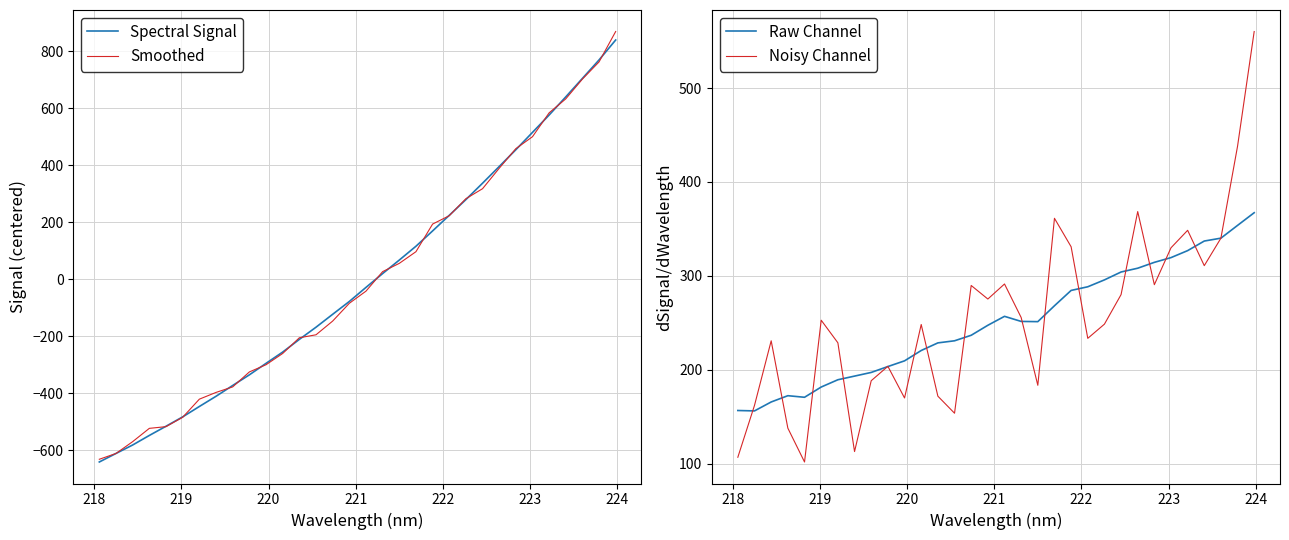

How many interior local valleys does the Noisy Channel series have?

9